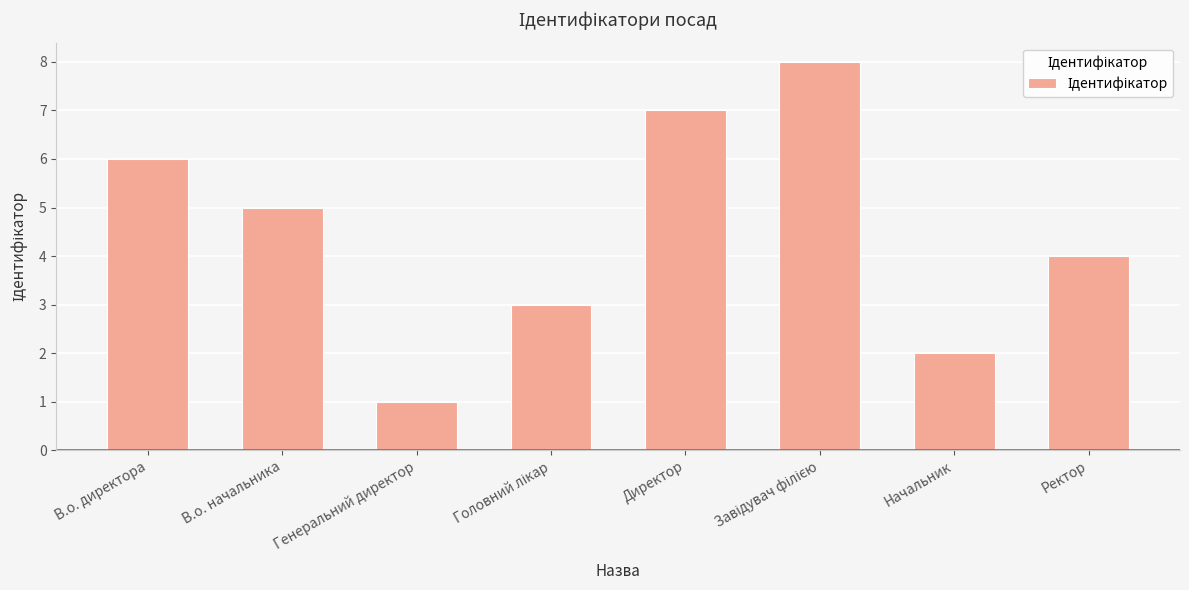

Does the chart contain any negative values?

No